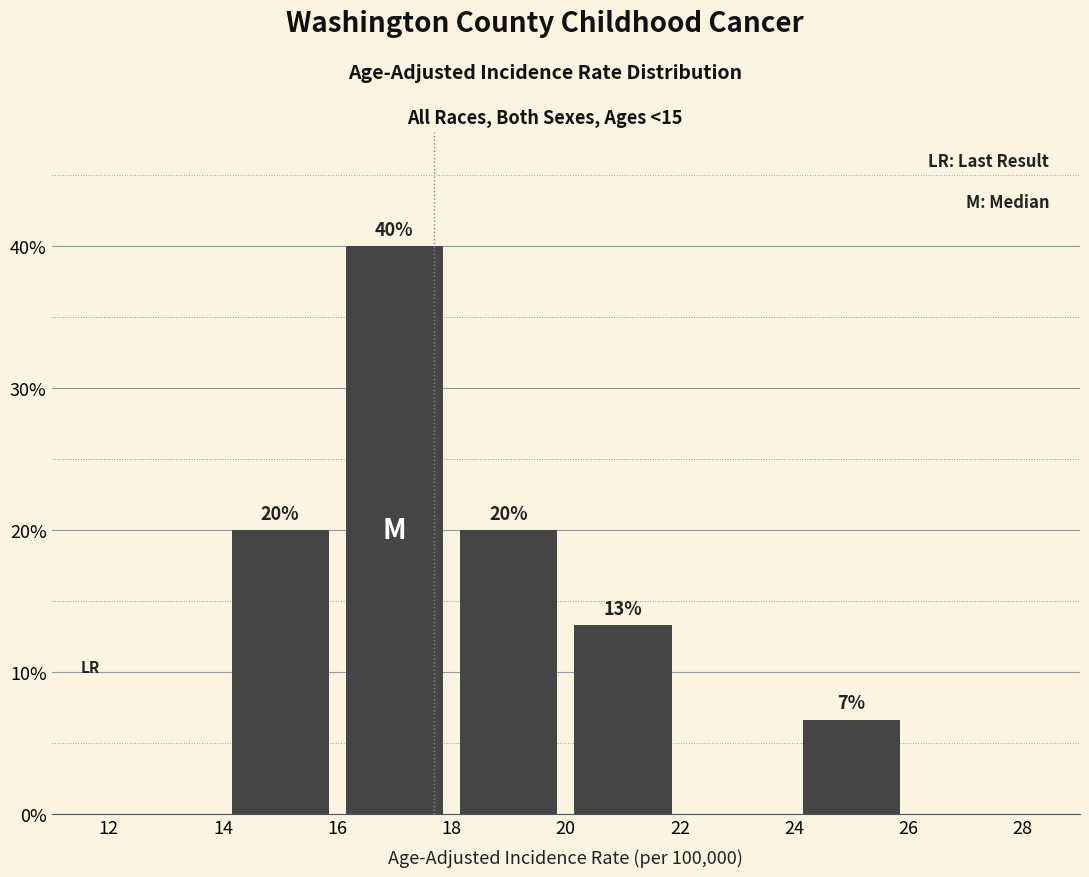

Over which range of the x-axis is the bar tallest?

16 to 18